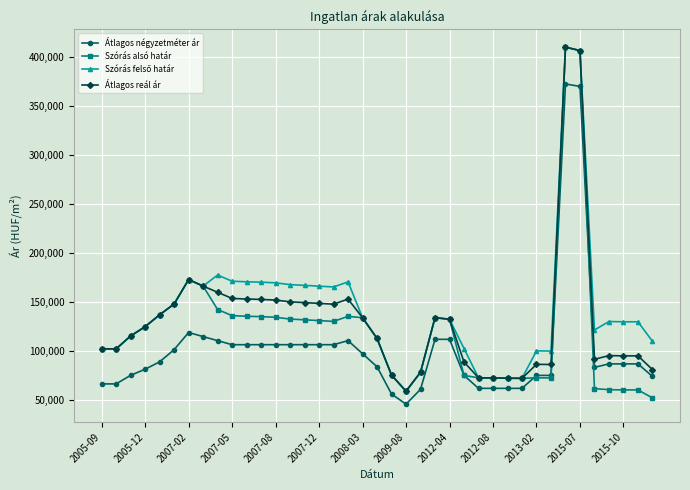

Which series has the widest spread of values?

Szórás alsó határ